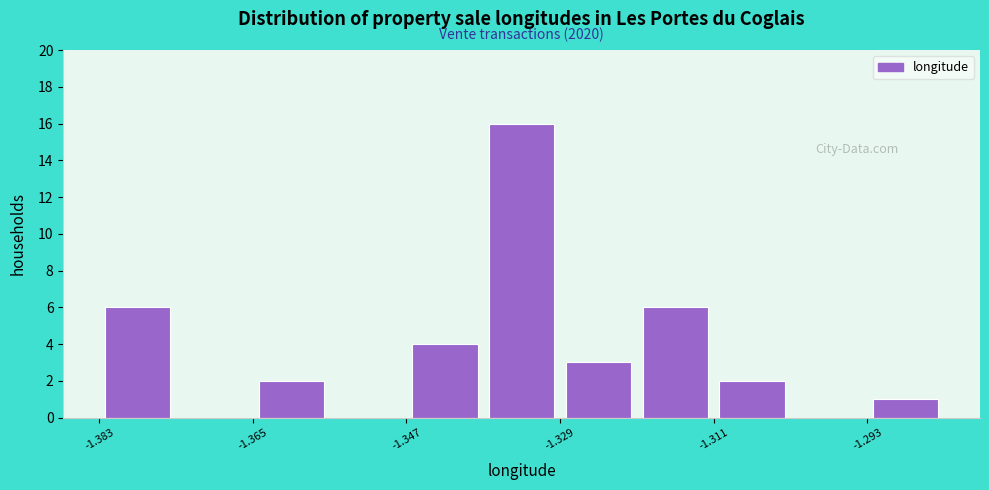

Over which range of the x-axis is the bar tallest?

-1.338 to -1.330